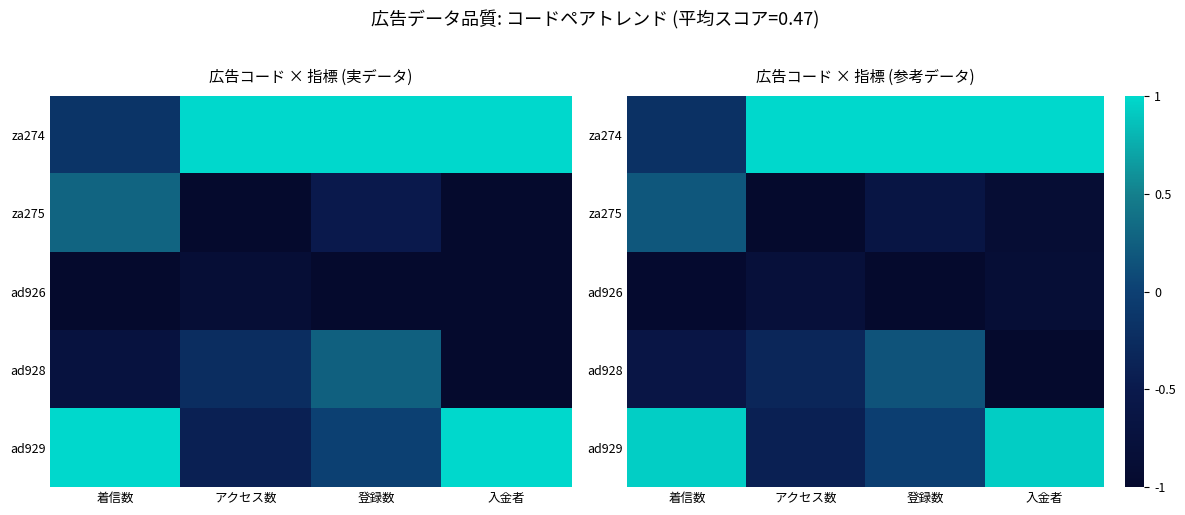

What is the maximum value for ad926?

-0.8